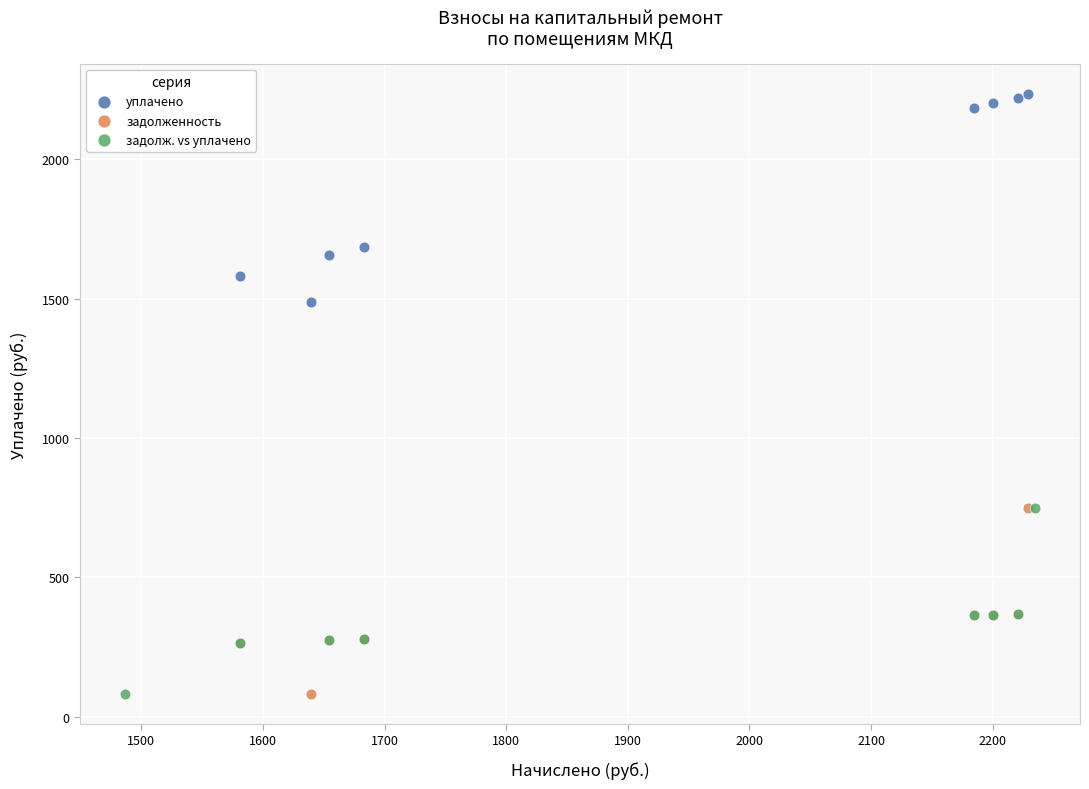

Which series has the widest spread of Y values?

уплачено